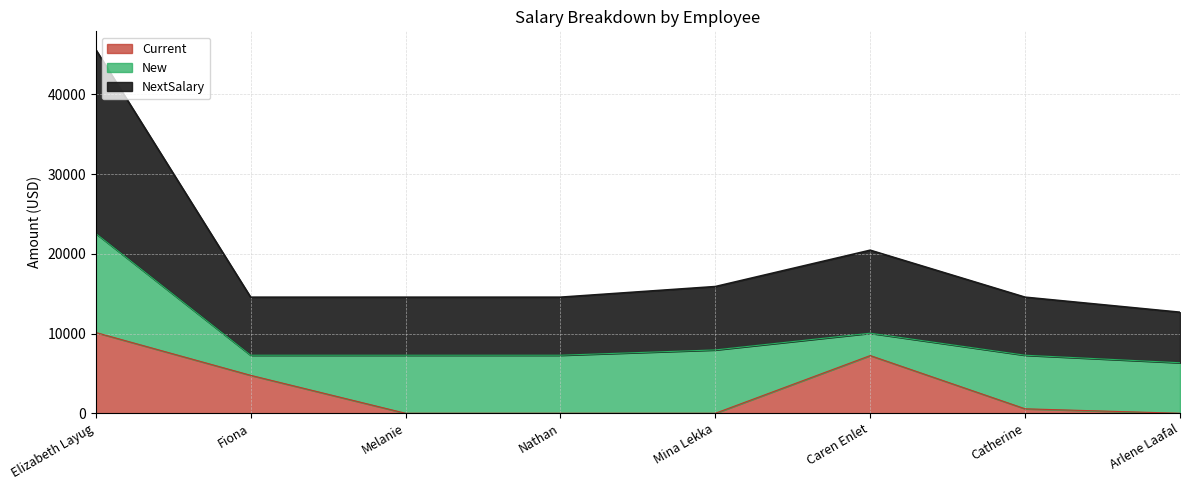

At which label does Current reach its peak?

Elizabeth Layug